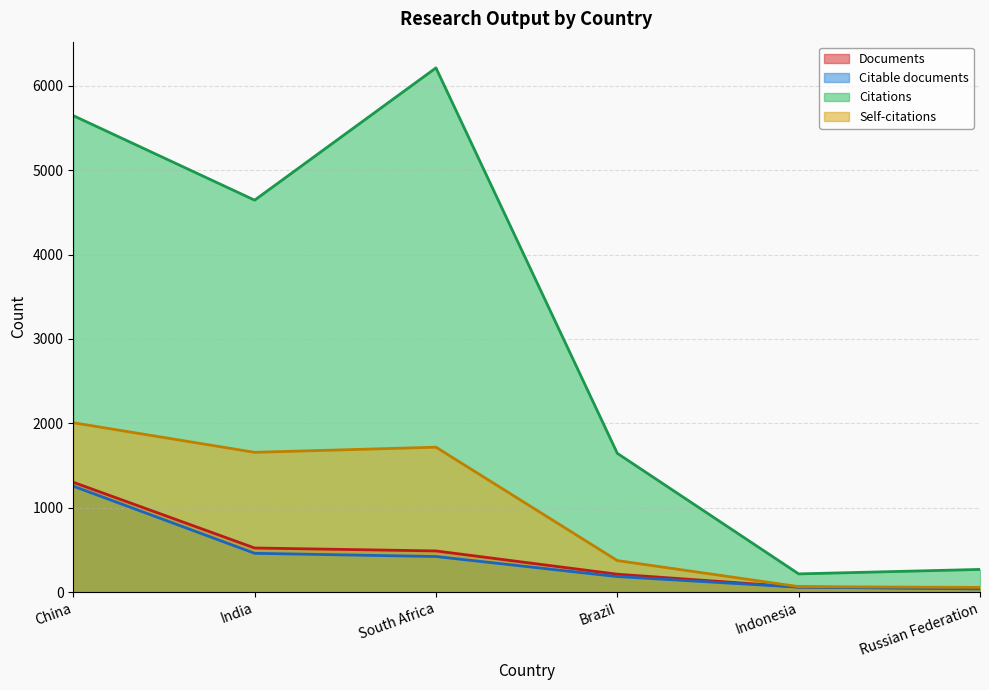

Is it true that Citable documents equals 127 at Brazil?

False